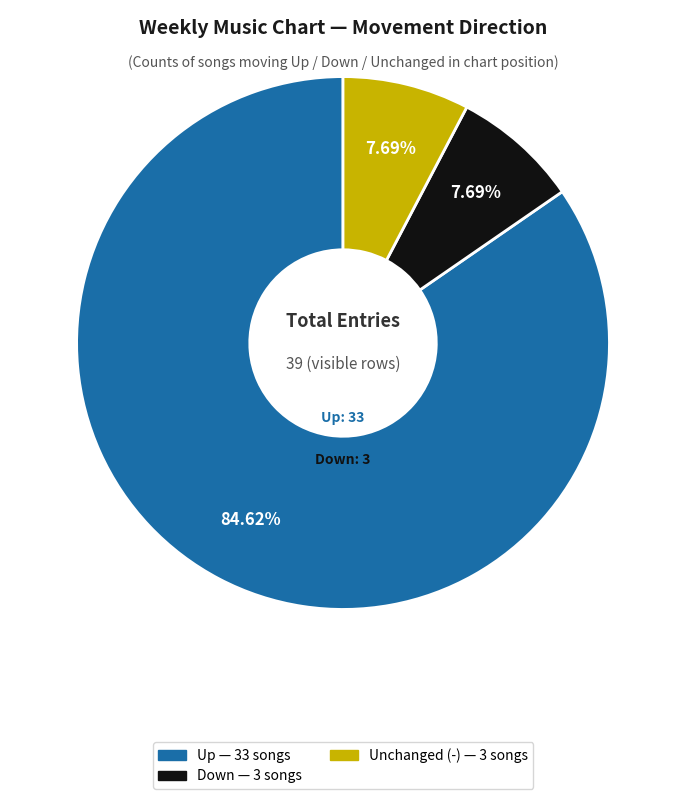

Is there any slice that represents more than half of the pie?

Yes